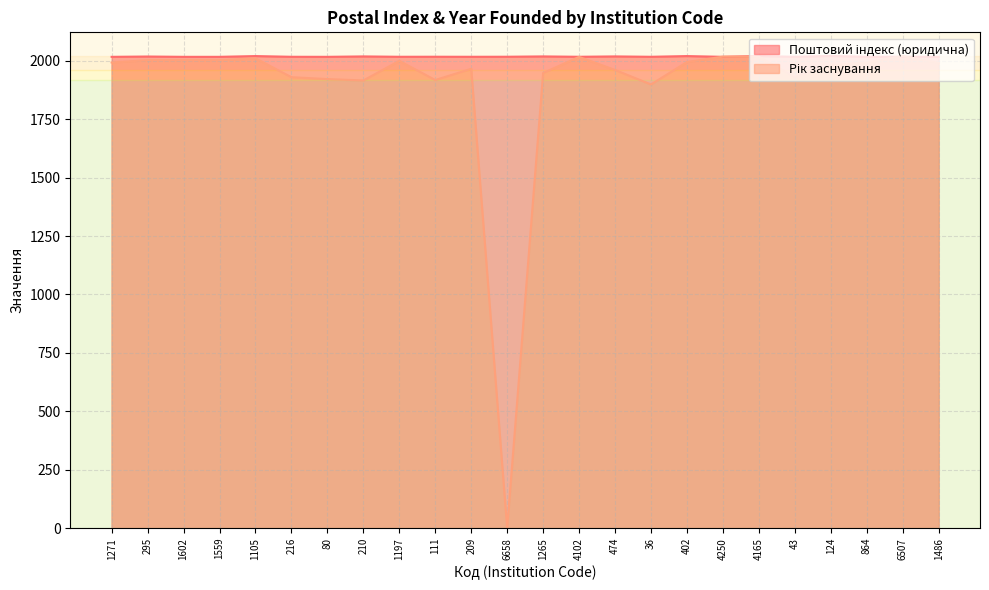

Does the chart display data point markers on the line(s)?

No